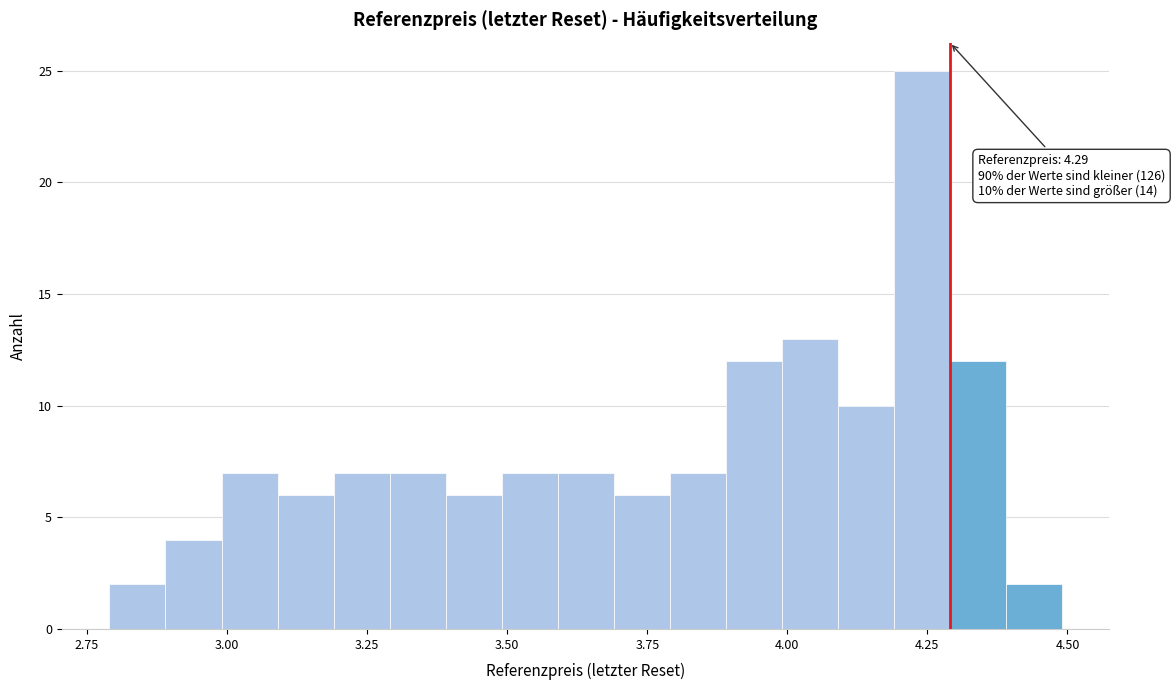

Around what value on the x-axis is the tallest bar? Give the approximate position of its centre, as read against the axis.

4.25